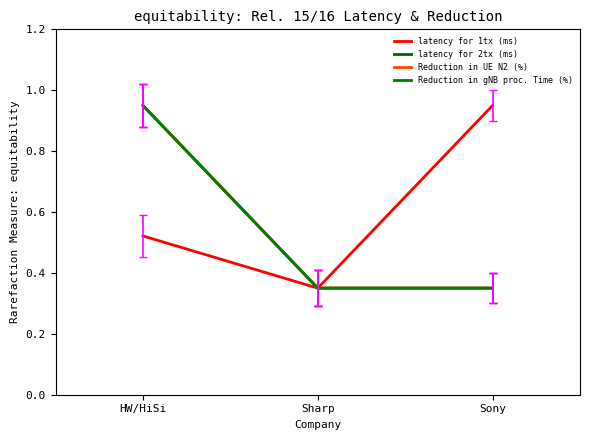

What is the label of the 3rd point from the left?

Sony